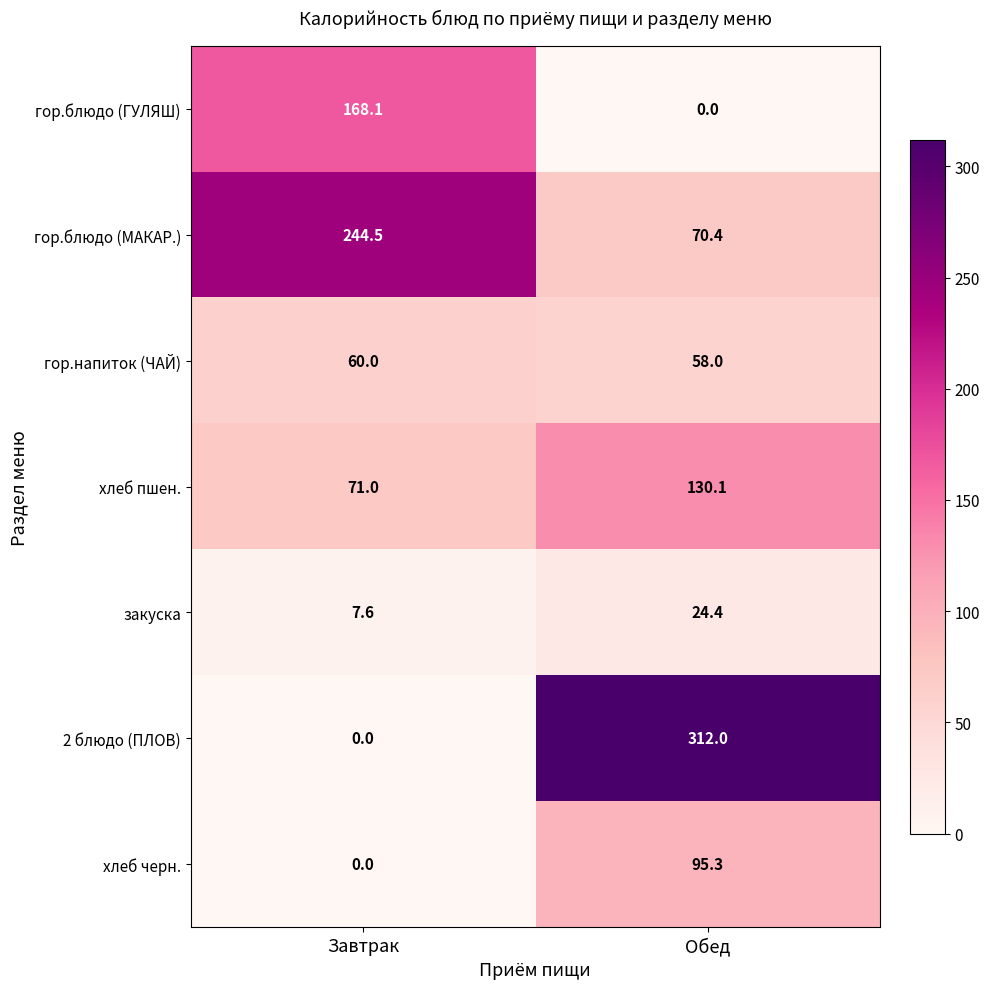

The value of хлеб черн. at Обед is 95.3. True or false?

True